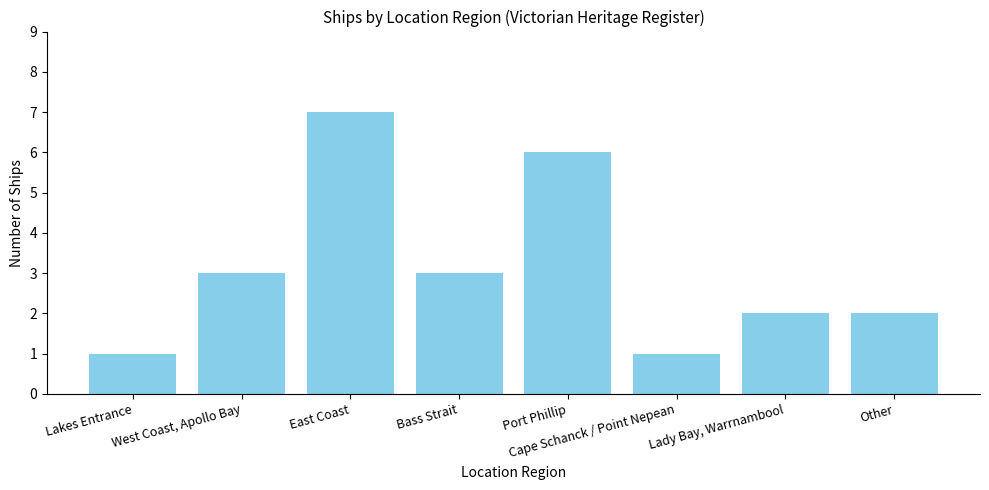

What is the label of the 8th bar from the left?

Other